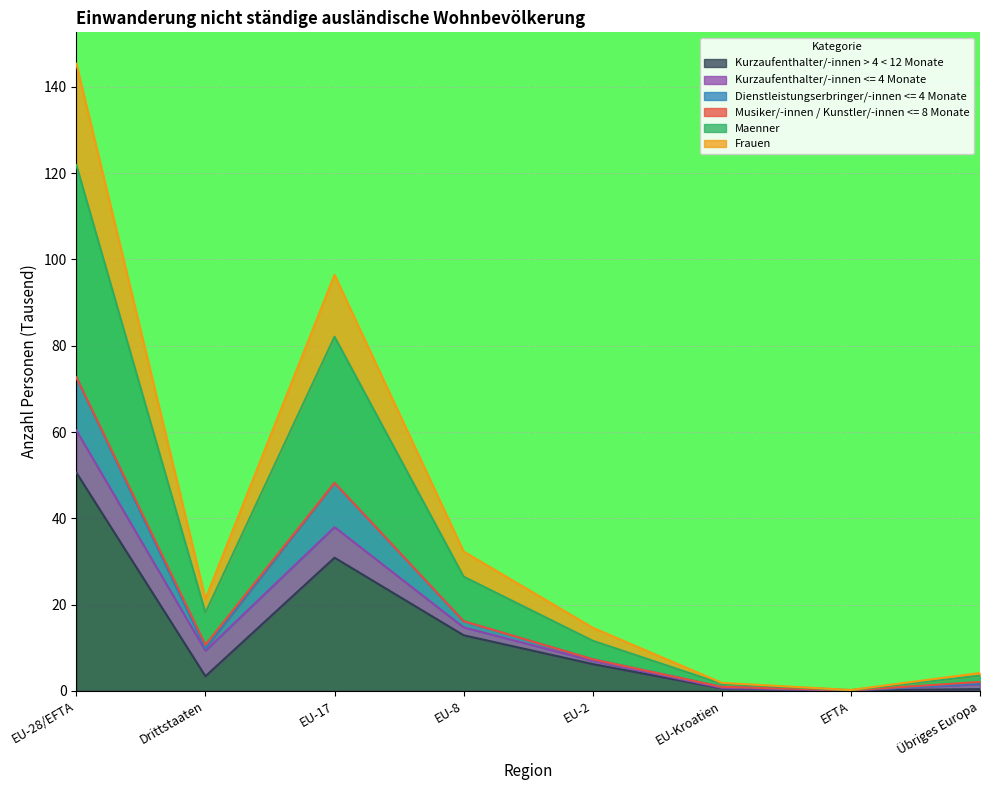

Where is the first local minimum for Dienstleistungserbringer/-innen <= 4 Monate?

Drittstaaten